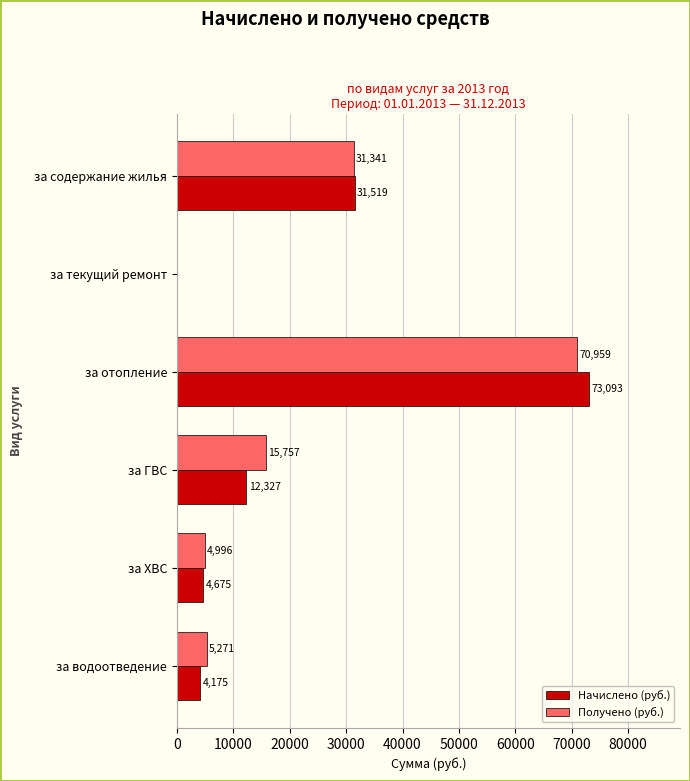

Between за текущий ремонт and за водоотведение, which series saw the biggest shift?

Получено (руб.)